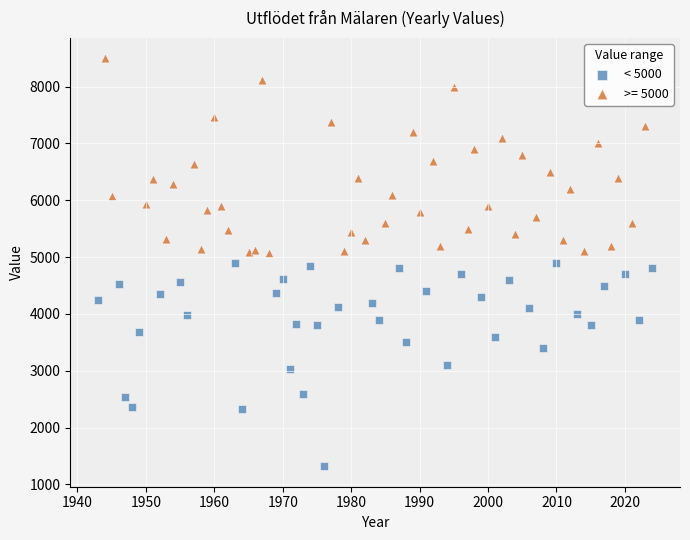

Which series reaches the maximum Y coordinate?

>= 5000